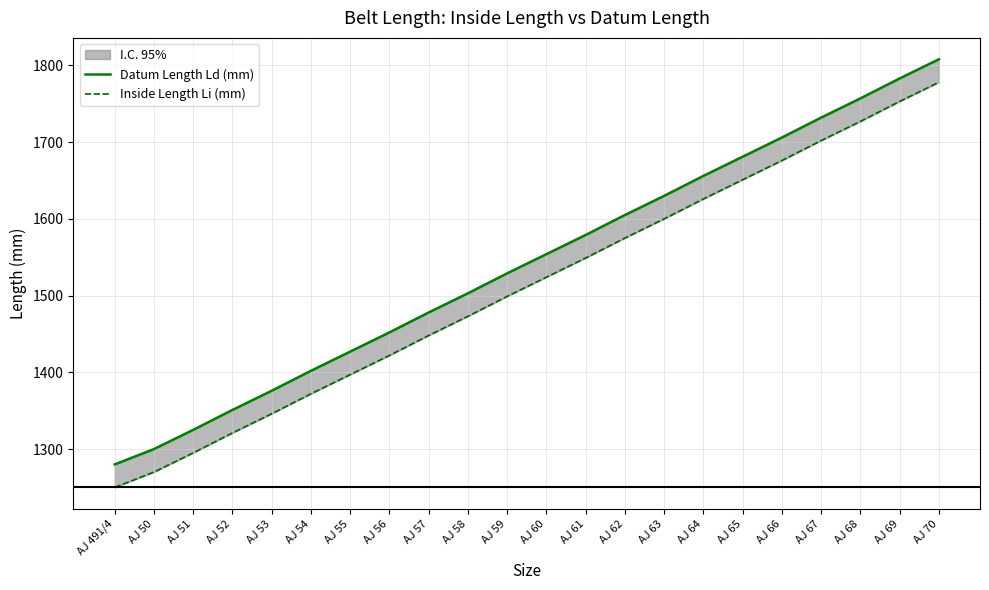

Which series has the largest total across all categories?

Datum Length Ld (mm)